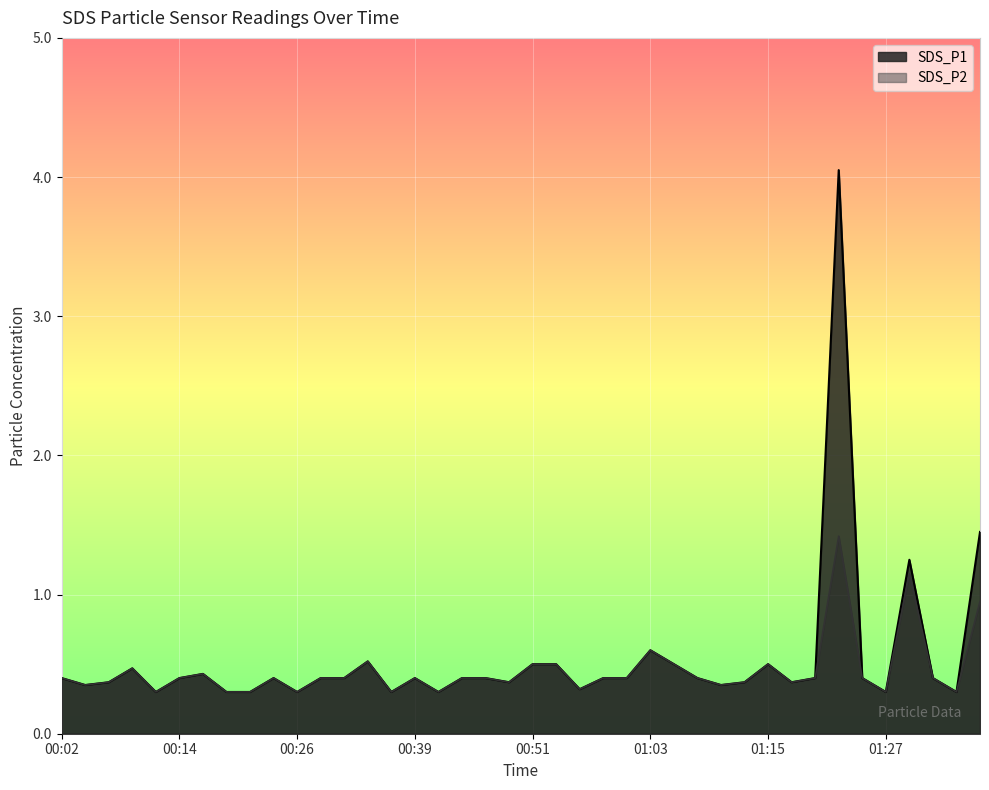

List the series in order of their peak value, lowest first.

SDS_P2, SDS_P1